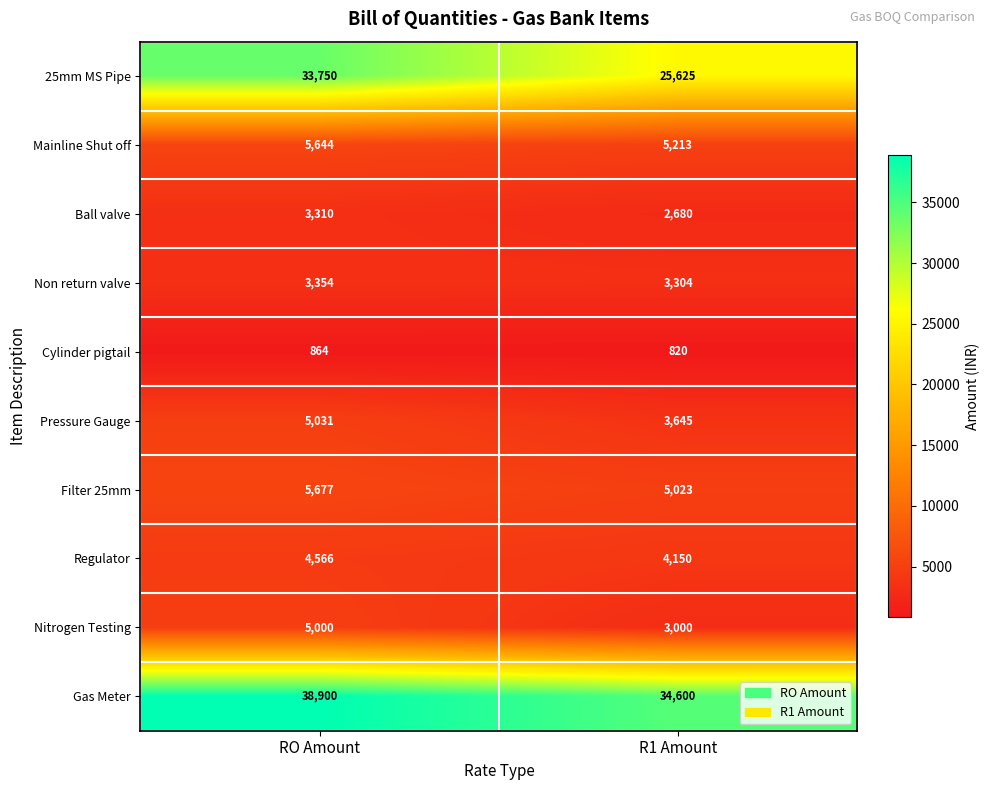

What is the minimum value for Nitrogen Testing?

3000